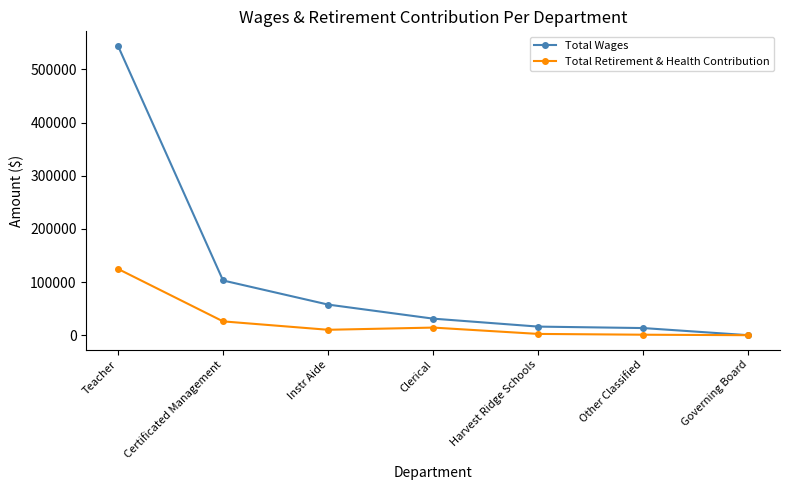

What is the label of the 1st point from the left?

Teacher